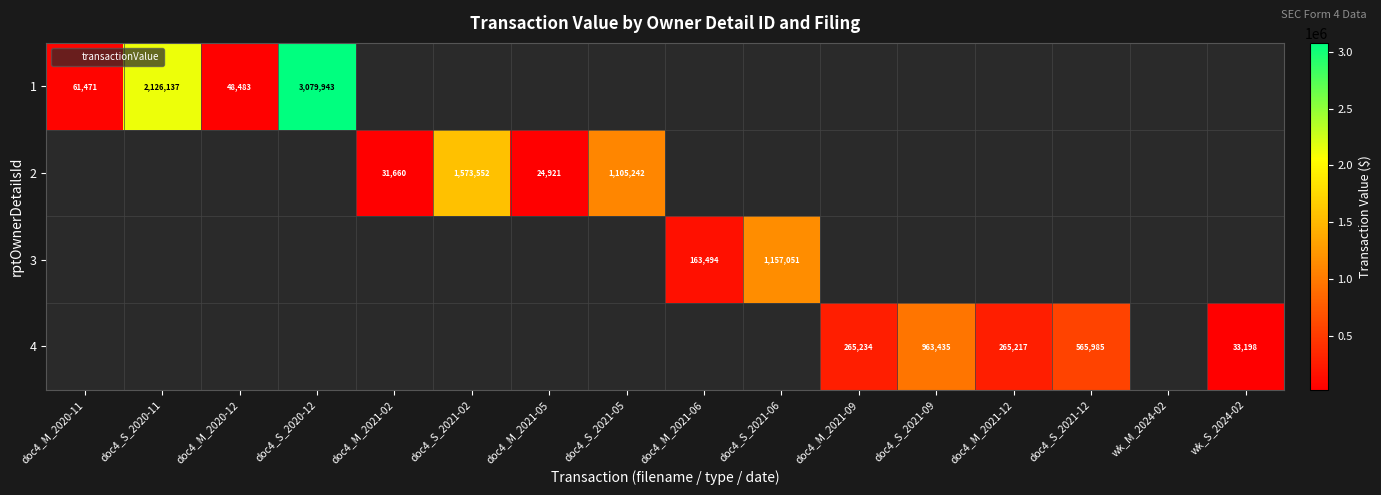

How many categories are shown in the chart?

16